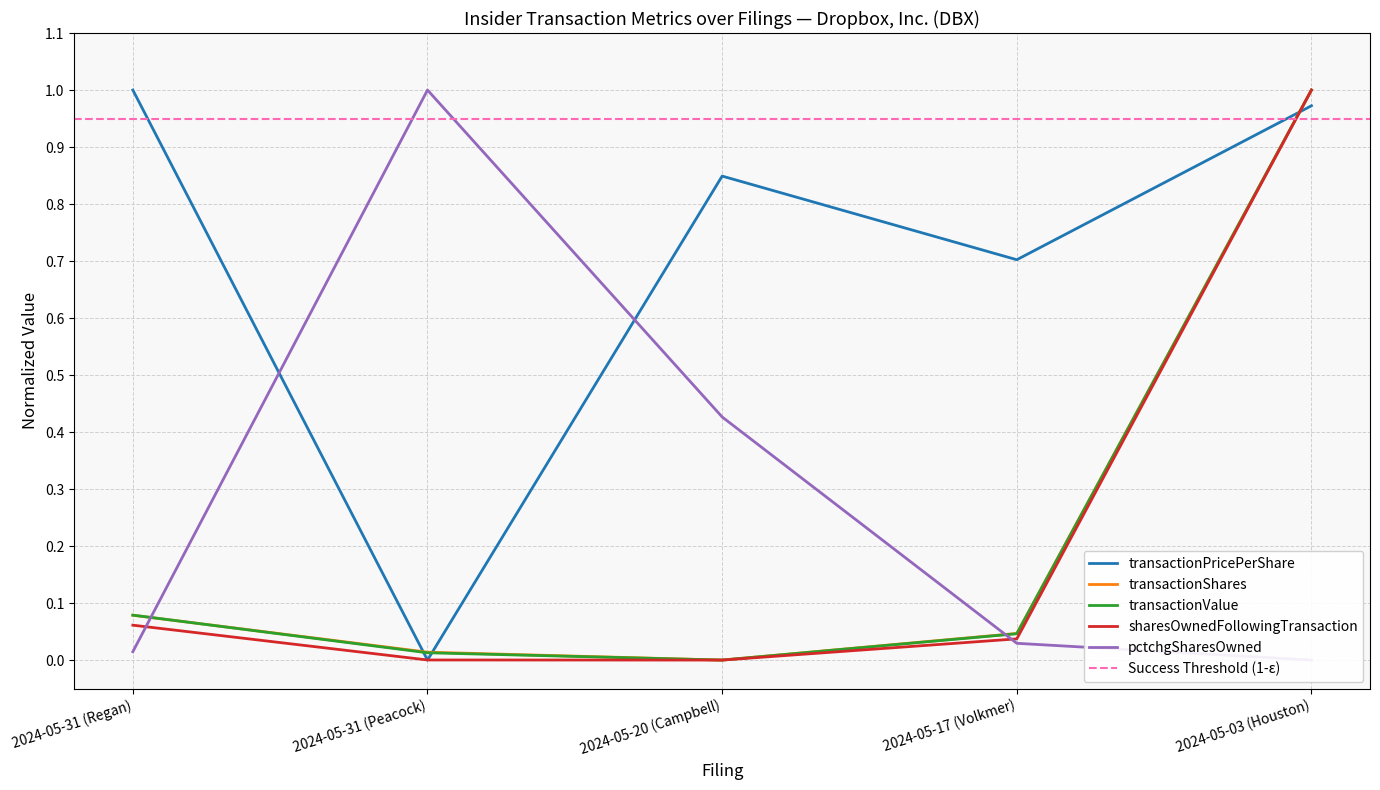

Reading left to right, transcribe all the data shown in this chart.

transactionPricePerShare: 1.0	0.0	0.8	0.7	1.0
transactionShares: 0.1	0.0	0.0	0.0	1.0
transactionValue: 0.1	0.0	0.0	0.0	1.0
sharesOwnedFollowingTransaction: 0.1	0.0	0.0	0.0	1.0
pctchgSharesOwned: 0.0	1.0	0.4	0.0	0.0